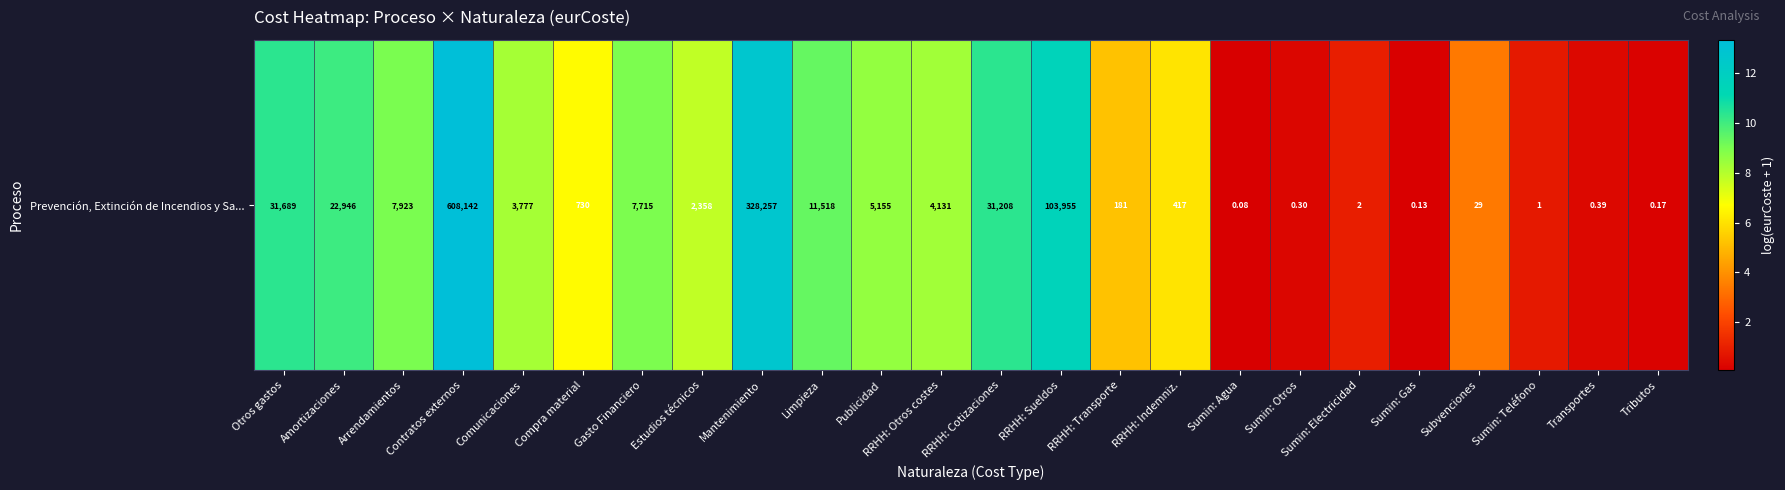

What is the difference between the second highest and second lowest values?

12.6